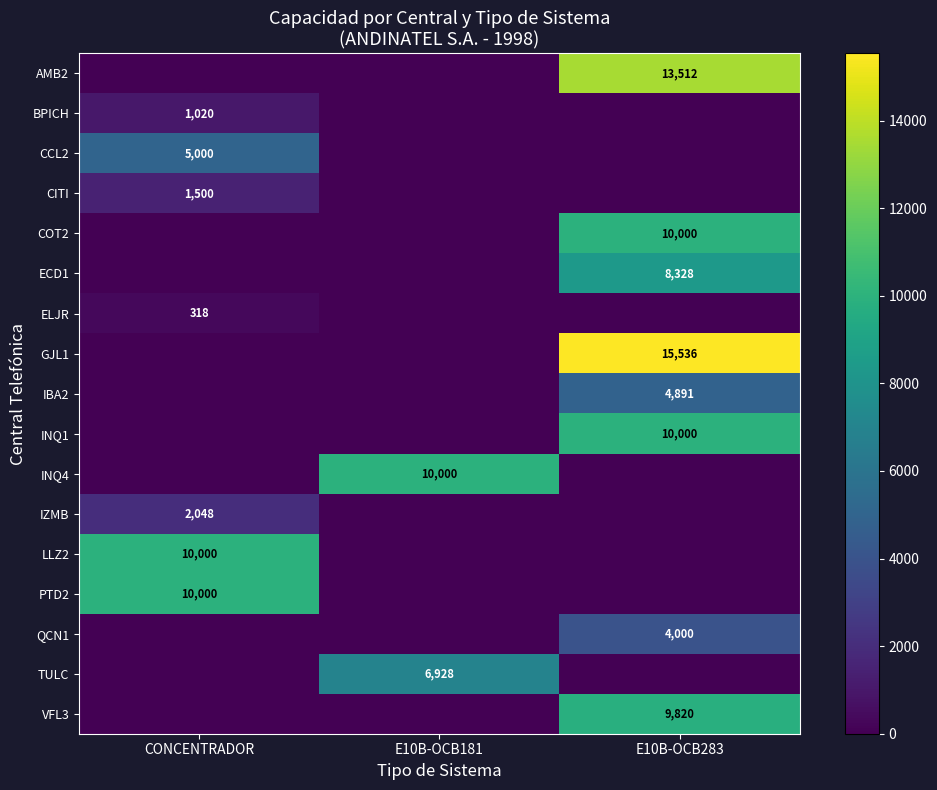

What is the spread (max minus min) of values at CONCENTRADOR?

10000